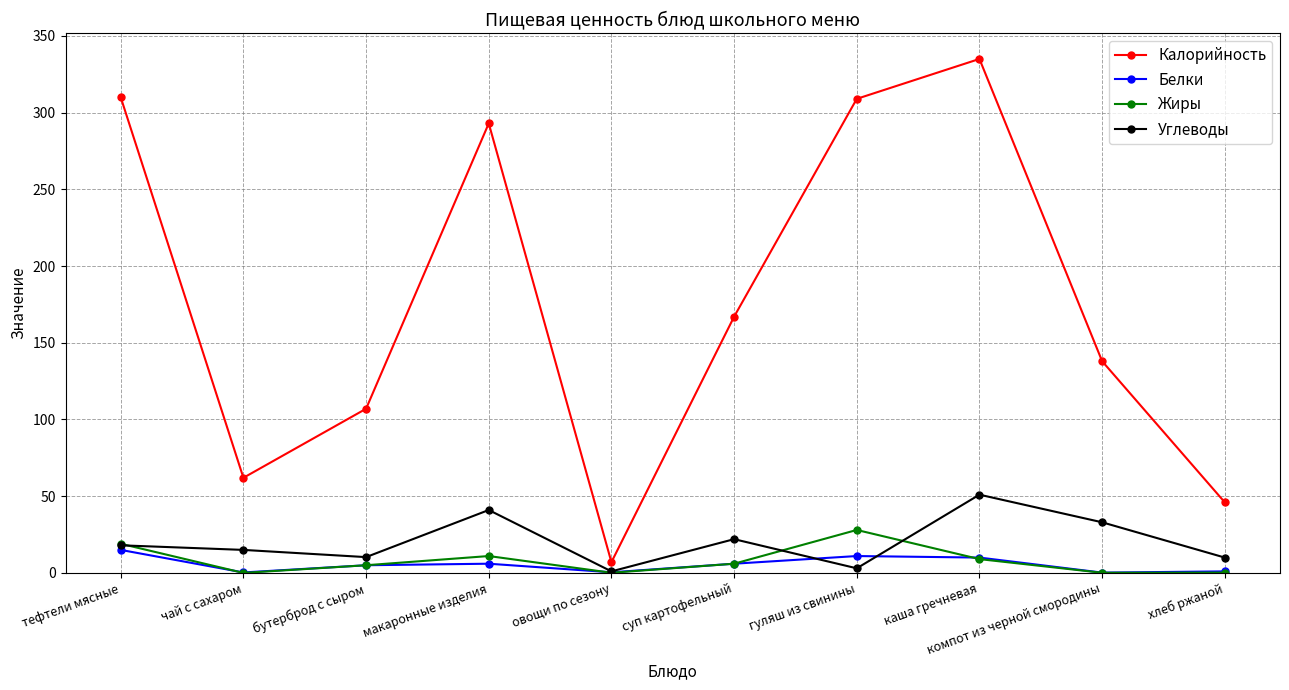

What is the sum of the Белки values at гуляш из свинины and тефтели мясные?

26.0